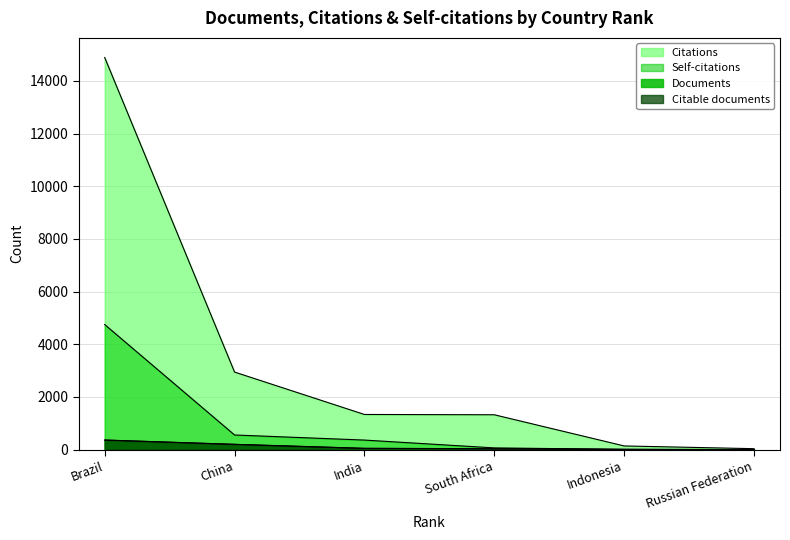

What is the difference between the highest and lowest values at China?

2745